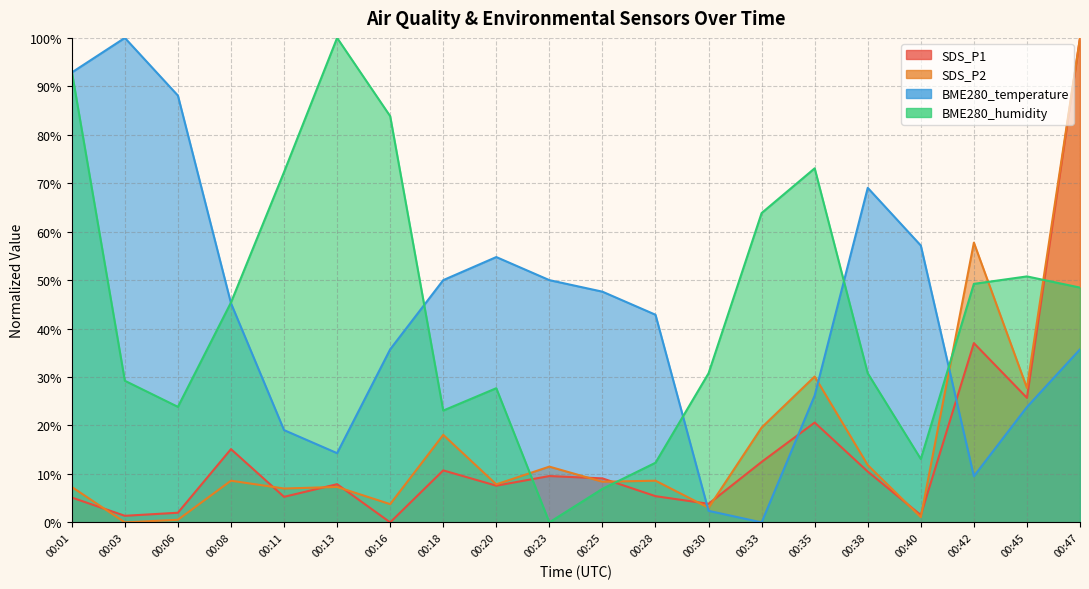

At which category does SDS_P1 reach its first local valley?

00:03